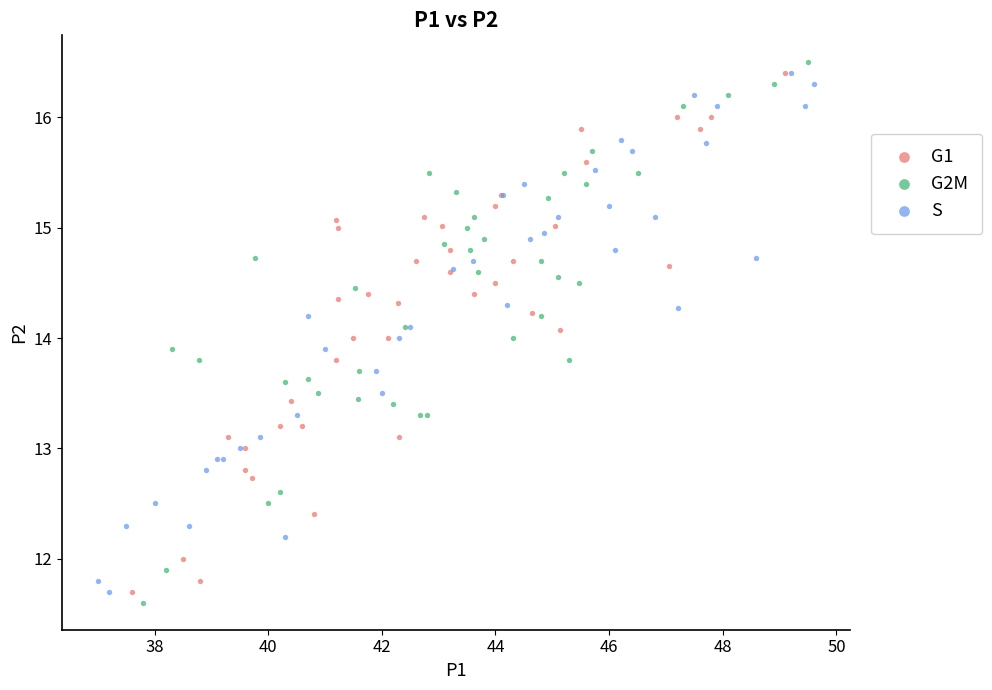

What are all the series names shown in the legend?

G1, G2M, S